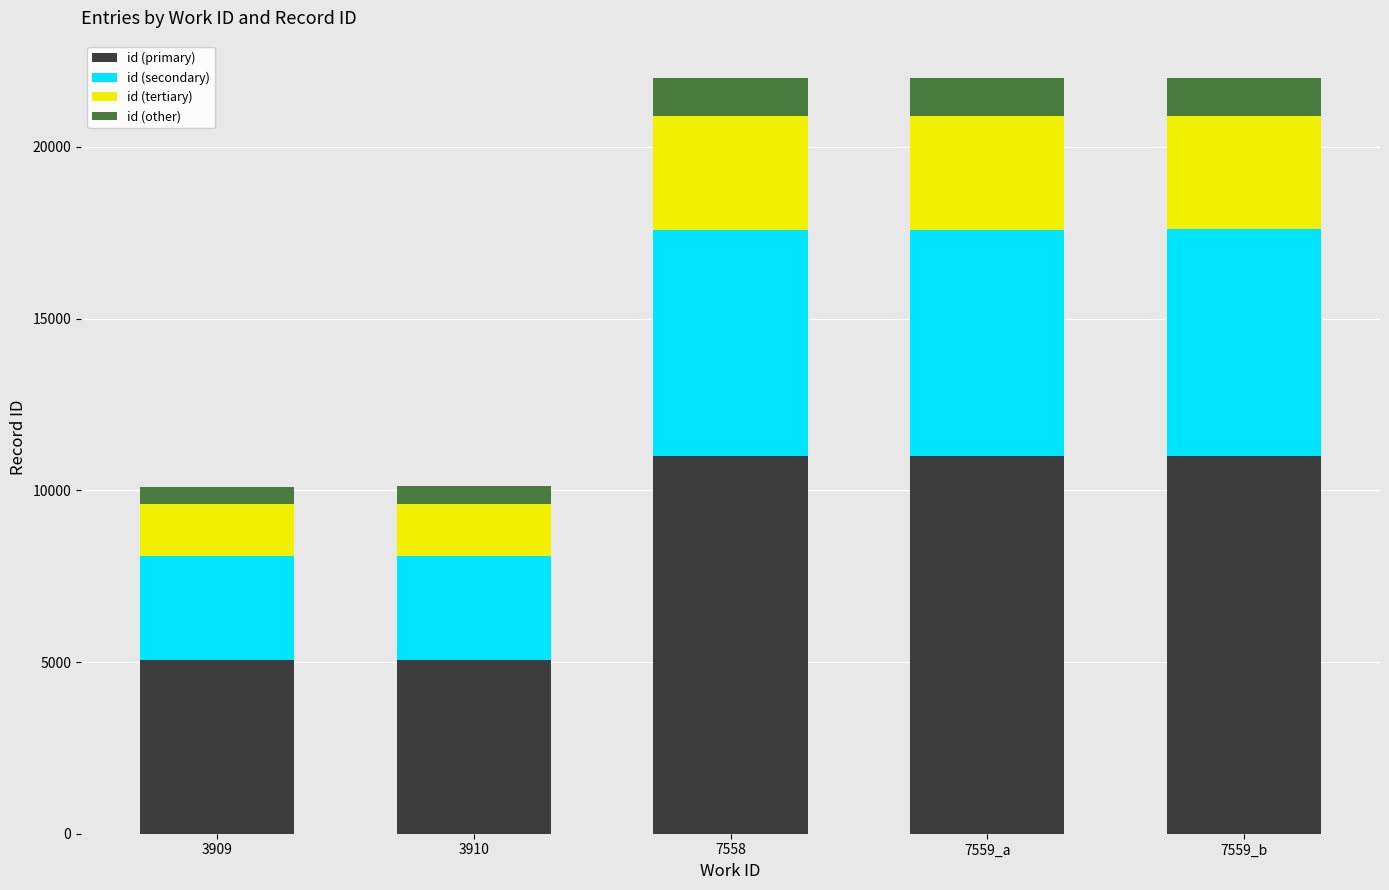

Does the chart contain any negative values?

No